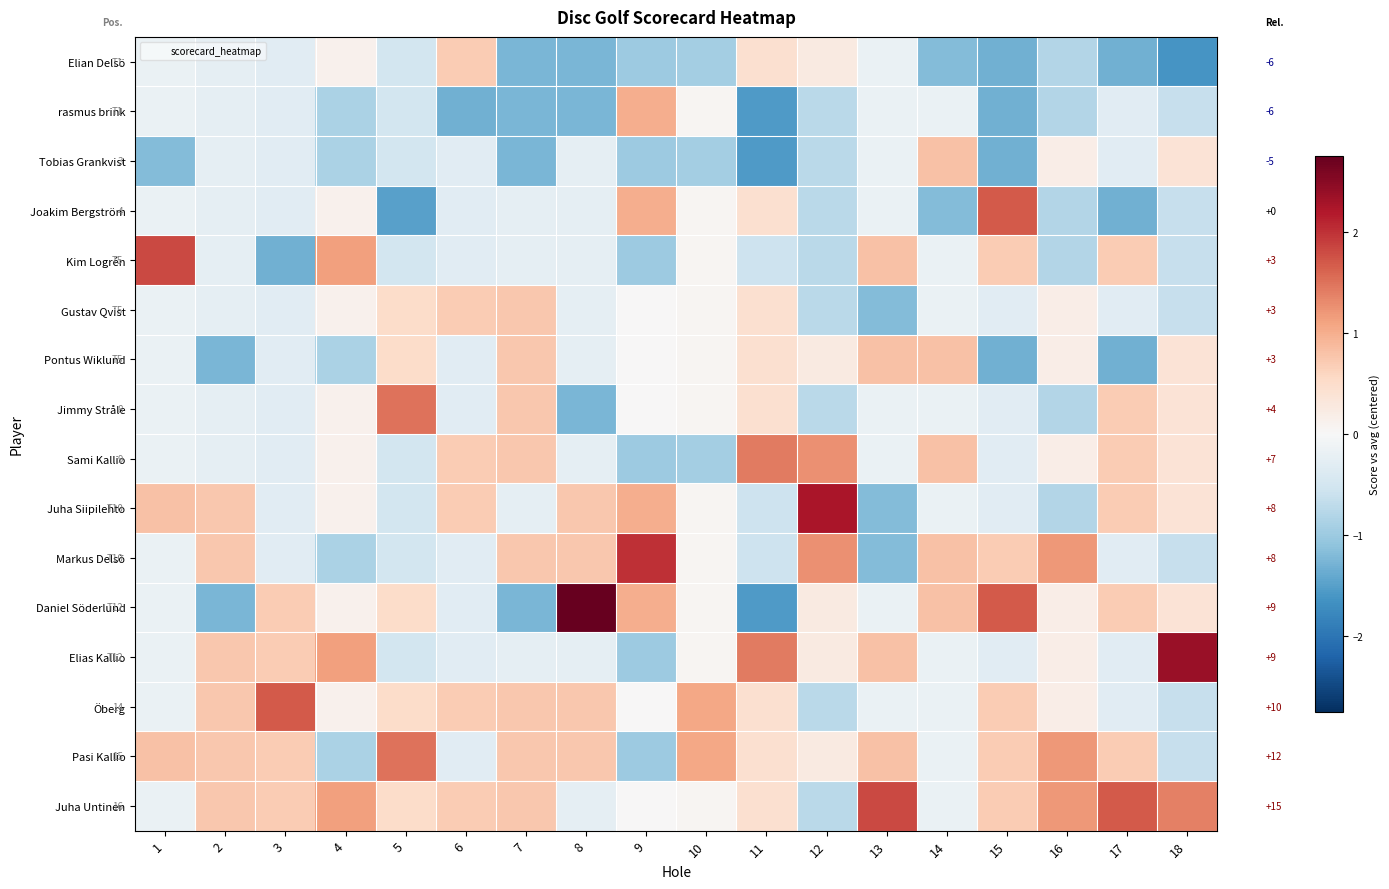

Count the number of data series in this chart.

16